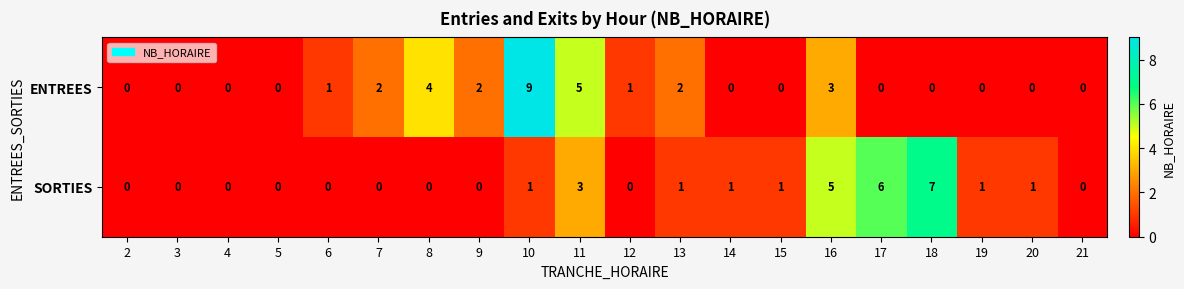

Rank the series by their average value, from highest to lowest.

ENTREES, SORTIES